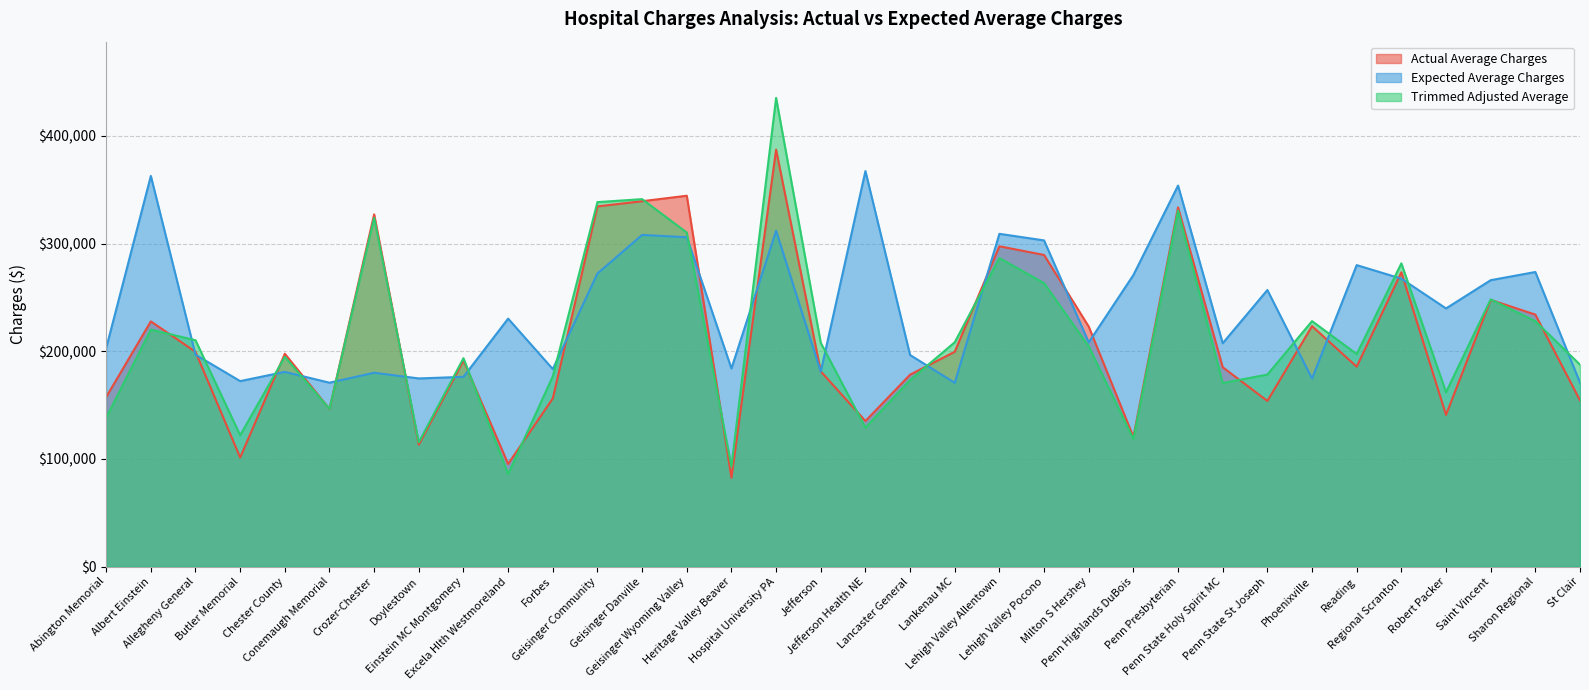

What is the highest value of the Actual Average Charges series?

387239